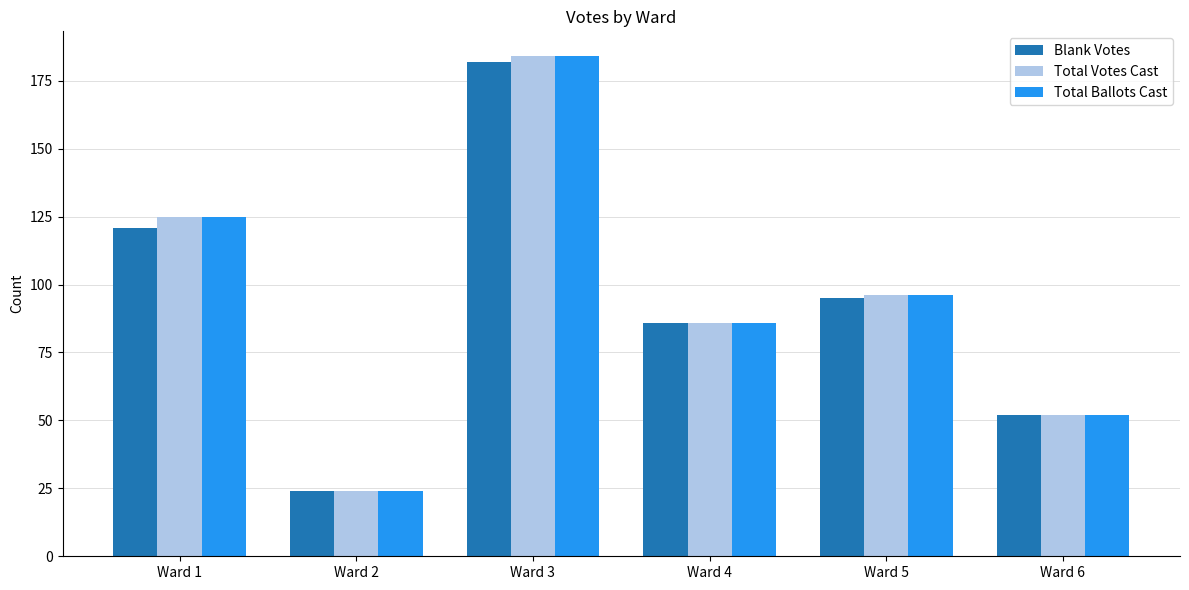

Rank the categories by Blank Votes value from lowest to highest.

Ward 2, Ward 6, Ward 4, Ward 5, Ward 1, Ward 3